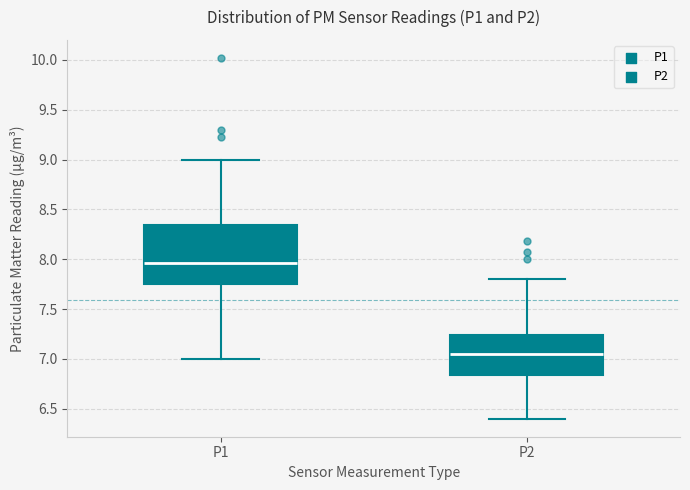

Where does the lower whisker of the box for P2 end on the y-axis? The values are not printed on the chart, so give them approximately, as read against the axis.

6.40